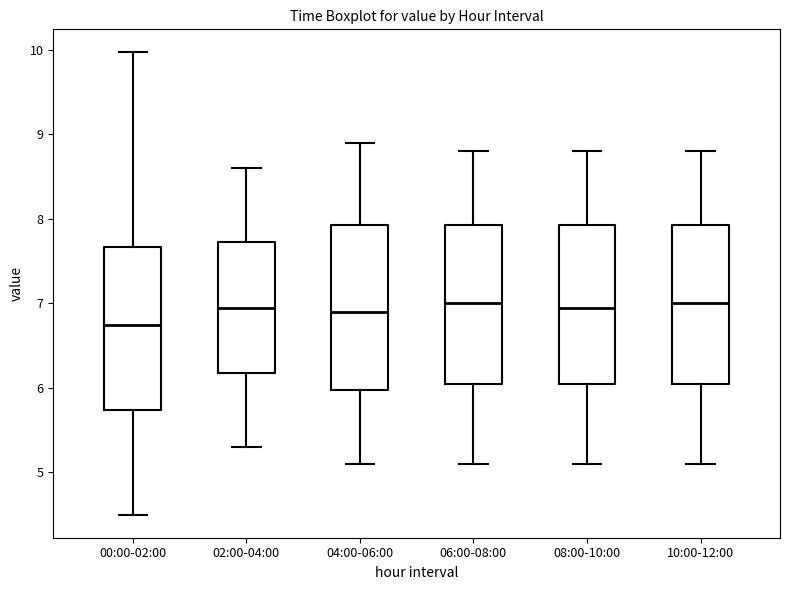

Reading left to right, transcribe this box plot: for each box, give where its median line is, the range the box spans, and where its two whiskers end, as read against the y-axis. The values are not printed on the chart, so give them approximately, as read against the axis.

00:00-02:00: median 6.8, box 5.7 to 7.7, whiskers 4.5 to 10.0
02:00-04:00: median 7.0, box 6.2 to 7.7, whiskers 5.3 to 8.6
04:00-06:00: median 6.9, box 6.0 to 7.9, whiskers 5.1 to 8.9
06:00-08:00: median 7.0, box 6.1 to 7.9, whiskers 5.1 to 8.8
08:00-10:00: median 7.0, box 6.1 to 7.9, whiskers 5.1 to 8.8
10:00-12:00: median 7.0, box 6.1 to 7.9, whiskers 5.1 to 8.8